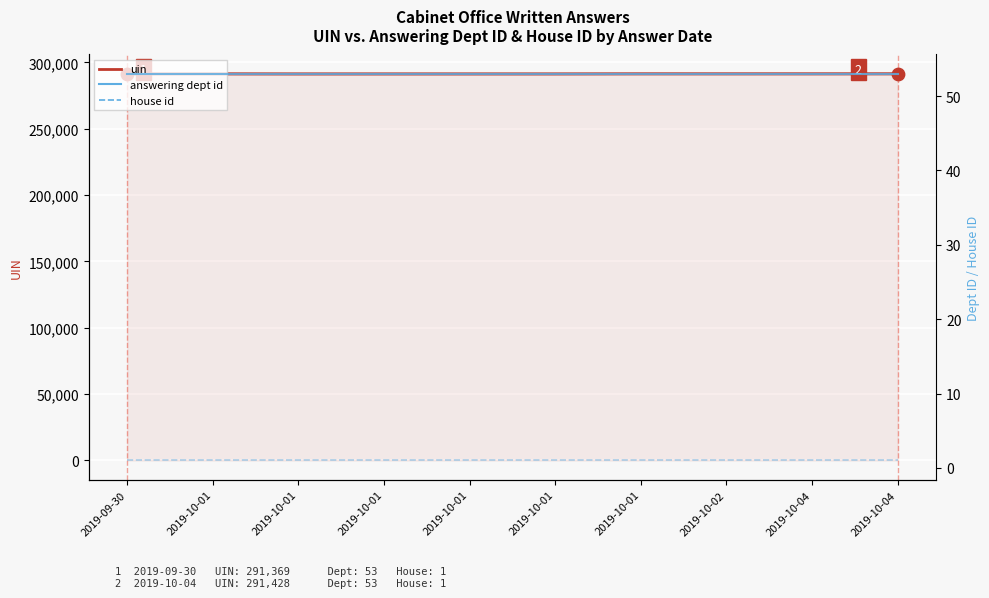

What are all the series names shown in the legend?

uin, answering dept id, house id